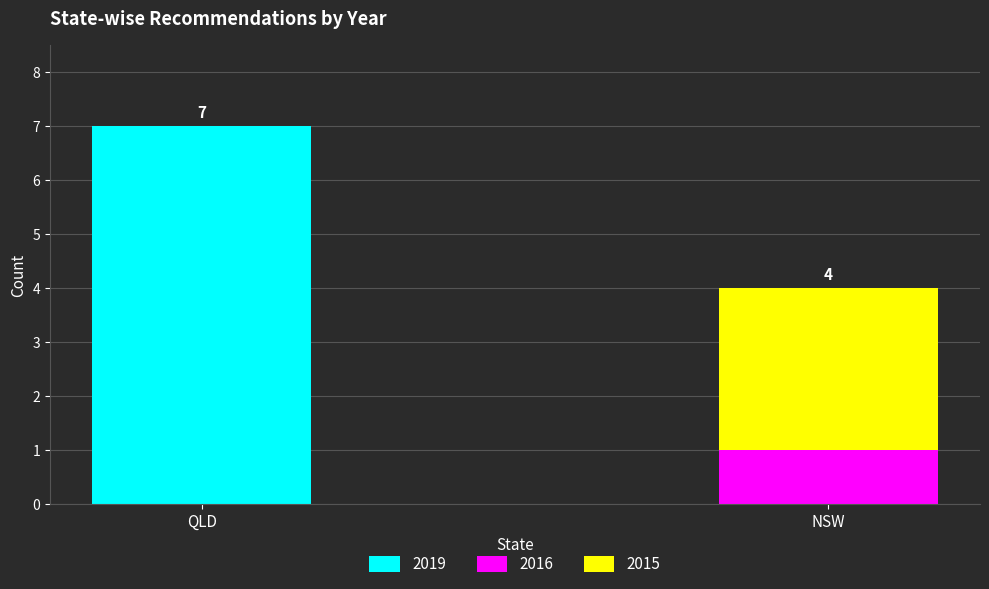

What is the total value across all series at NSW?

4